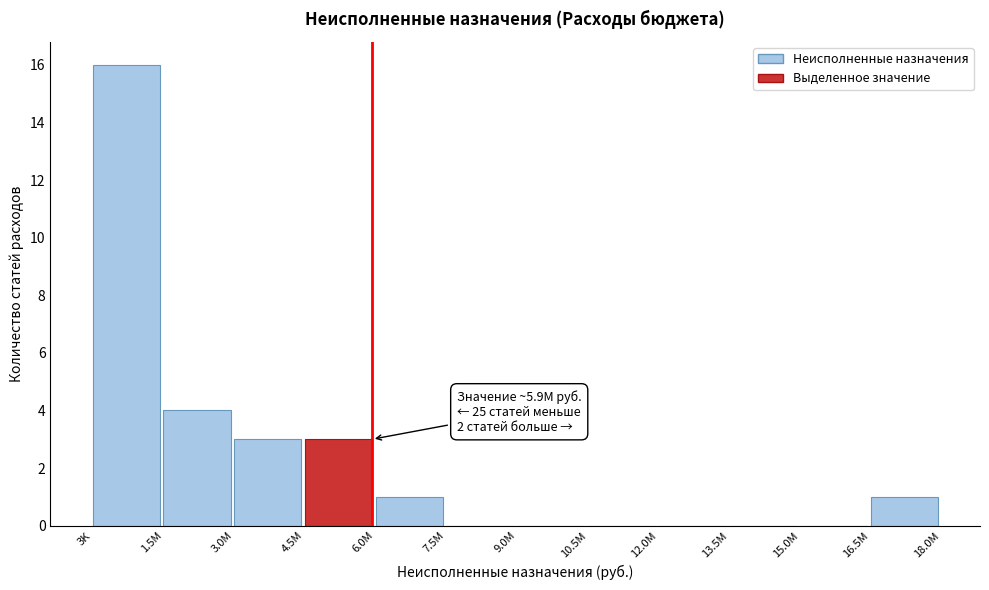

Reading right to left, transcribe all the data shown in this chart.

16.5M=1	15.0M=0	13.5M=0	12.0M=0	10.5M=0	9.0M=0	7.5M=0	6.0M=1	4.5M=3	3.0M=3	1.5M=4	3K=16